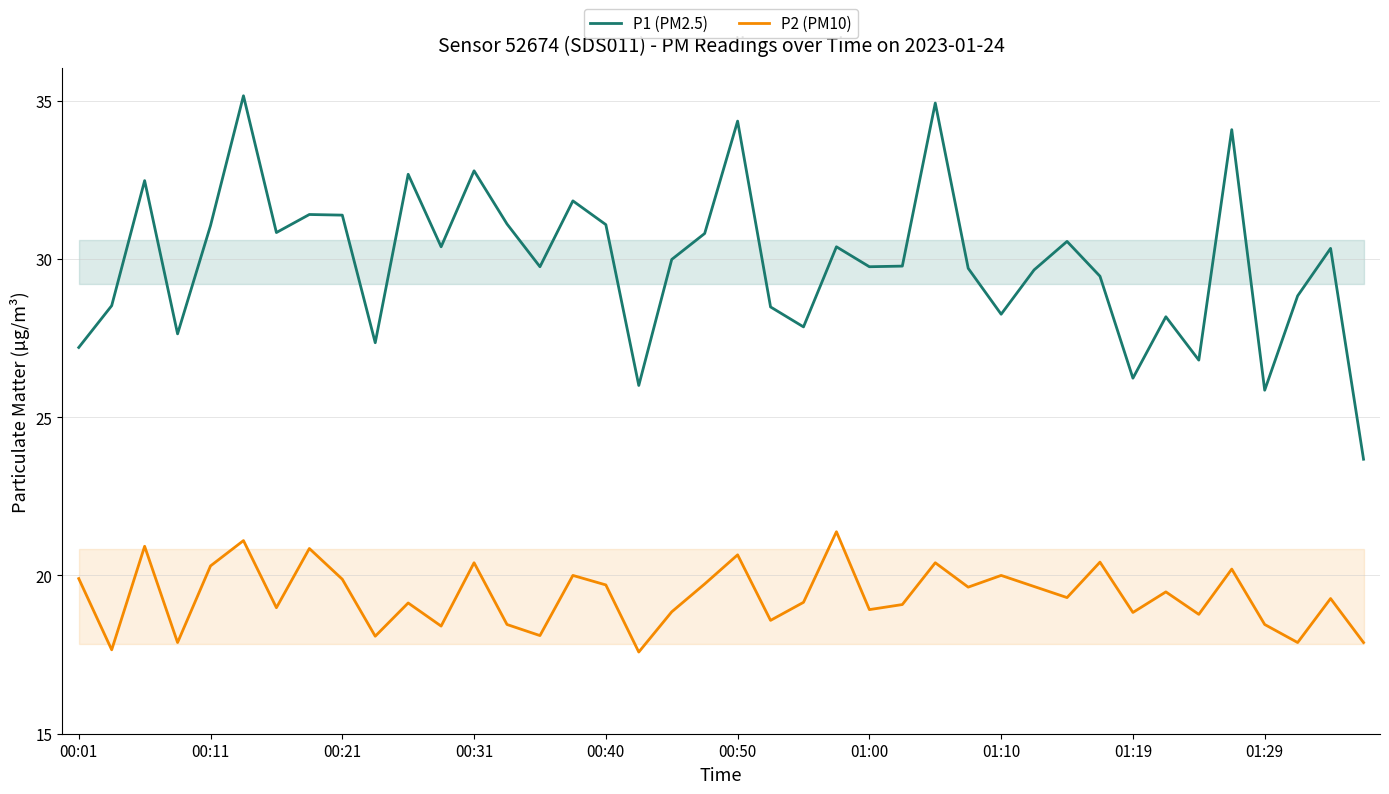

What is the difference between the maximum and second lowest values in the P1 (PM2.5) series?

9.3